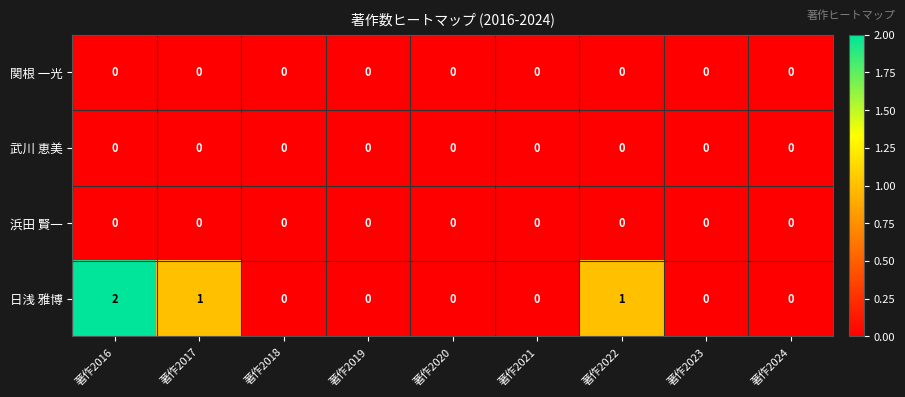

Which category has the highest value across all series?

著作2016